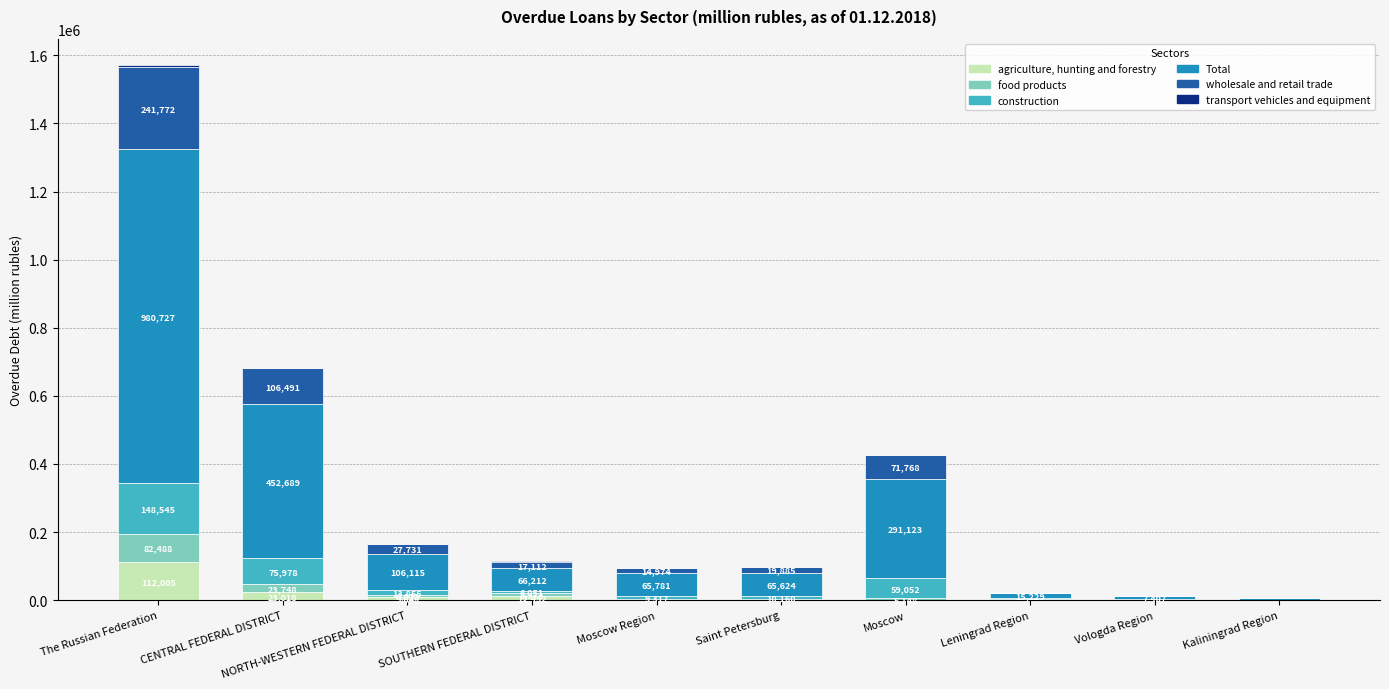

At which label does agriculture, hunting and forestry reach its peak?

The Russian Federation